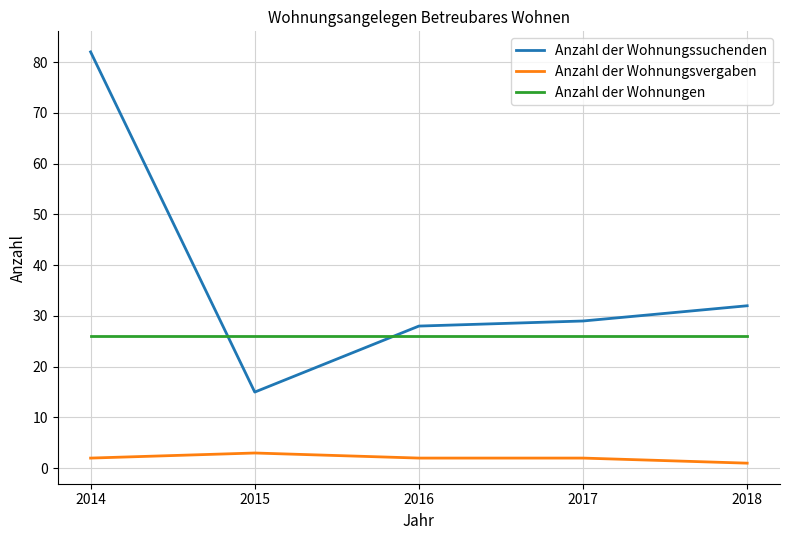

Where is the first local maximum for Anzahl der Wohnungsvergaben?

2015